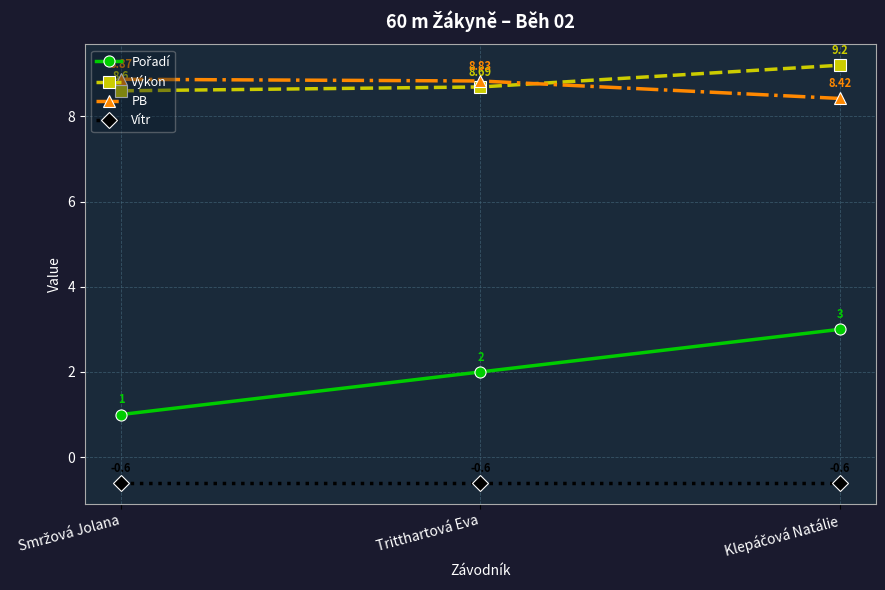

What is the average value of the Vítr series?

-0.6